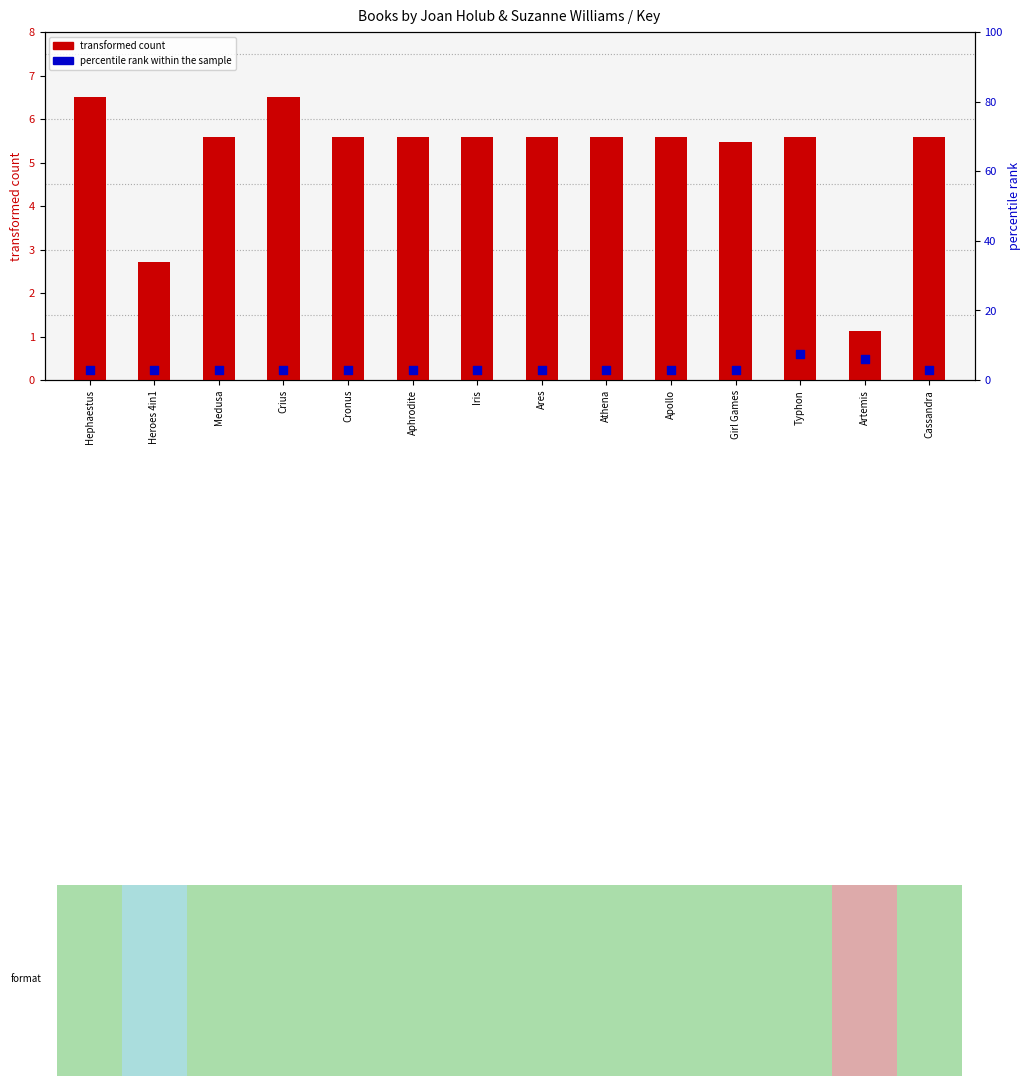

What are all the series names shown in the legend?

transformed count, percentile rank within the sample